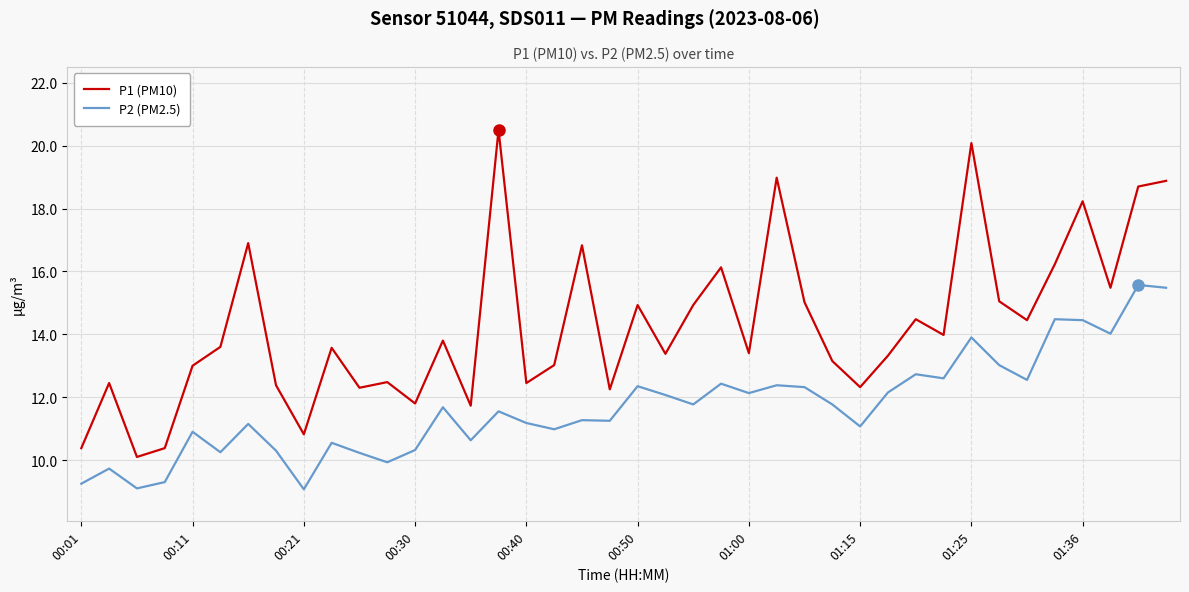

List the series in order of their peak value, highest first.

P1 (PM10), P2 (PM2.5)